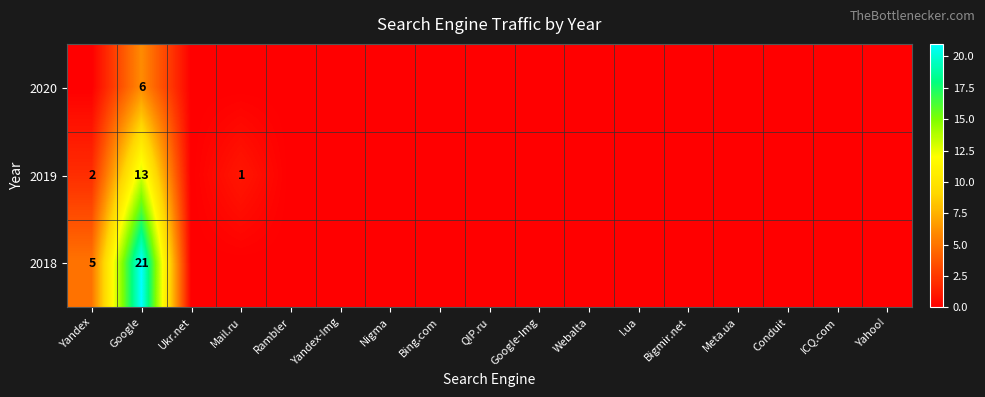

Rank the series by their maximum value, from lowest to highest.

2020, 2019, 2018